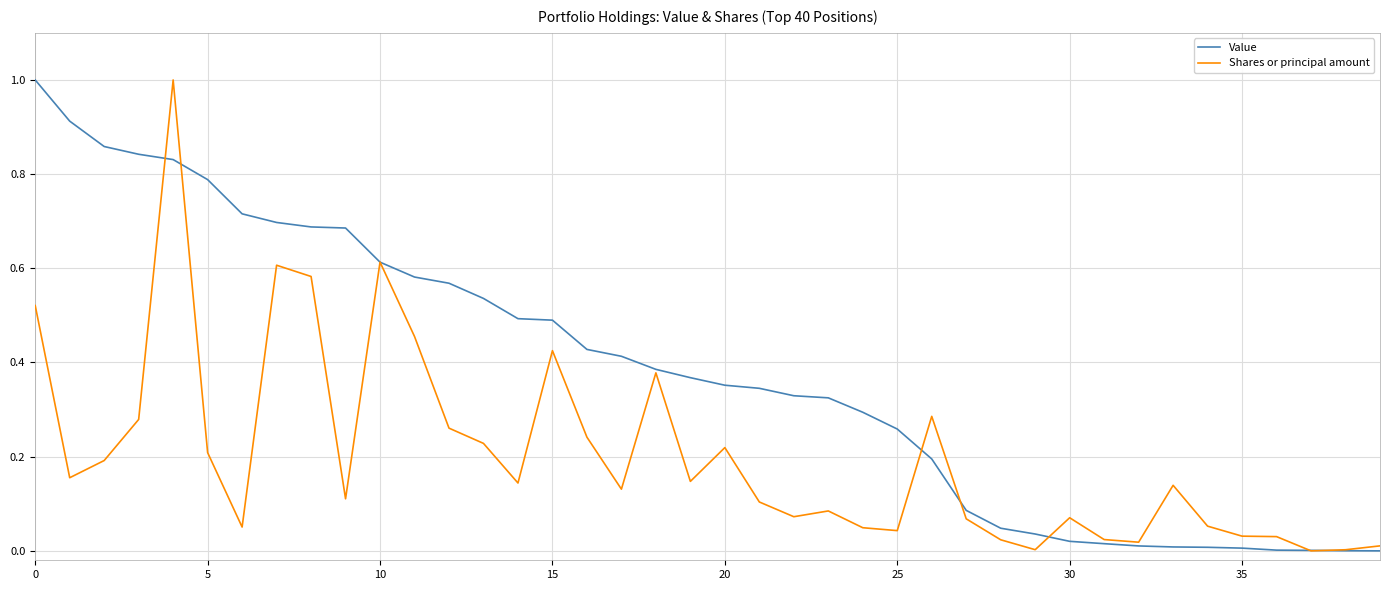

Which series has the largest total across all categories?

Value